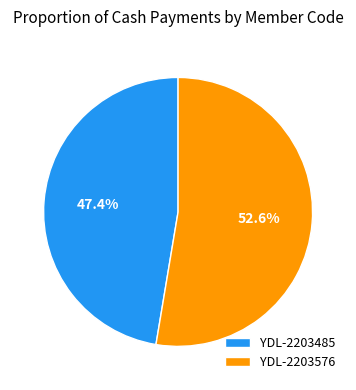

Combined, do YDL-2203485 and YDL-2203576 account for over 50%?

Yes